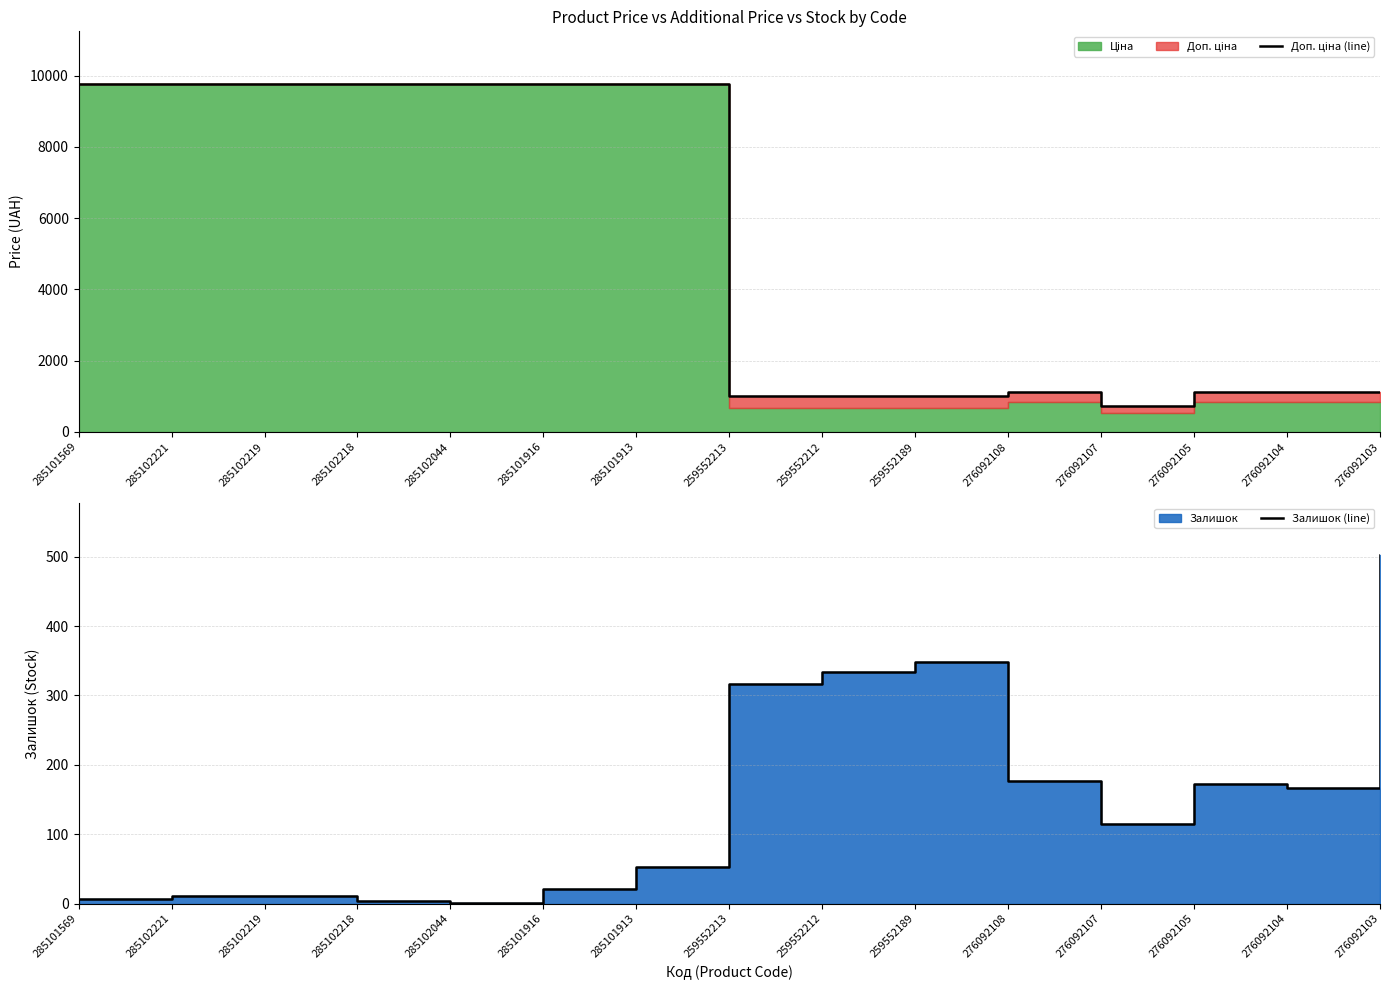

True or false: Залишок (line) and Доп. ціна (line) intersect in this chart.

False